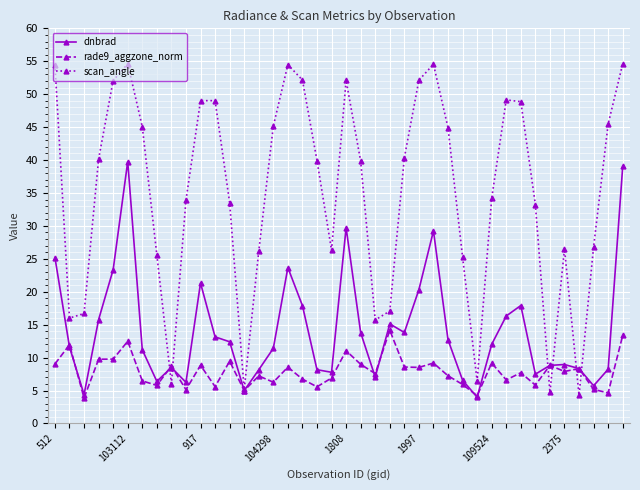

At how many categories does at least one series exceed 22?

31